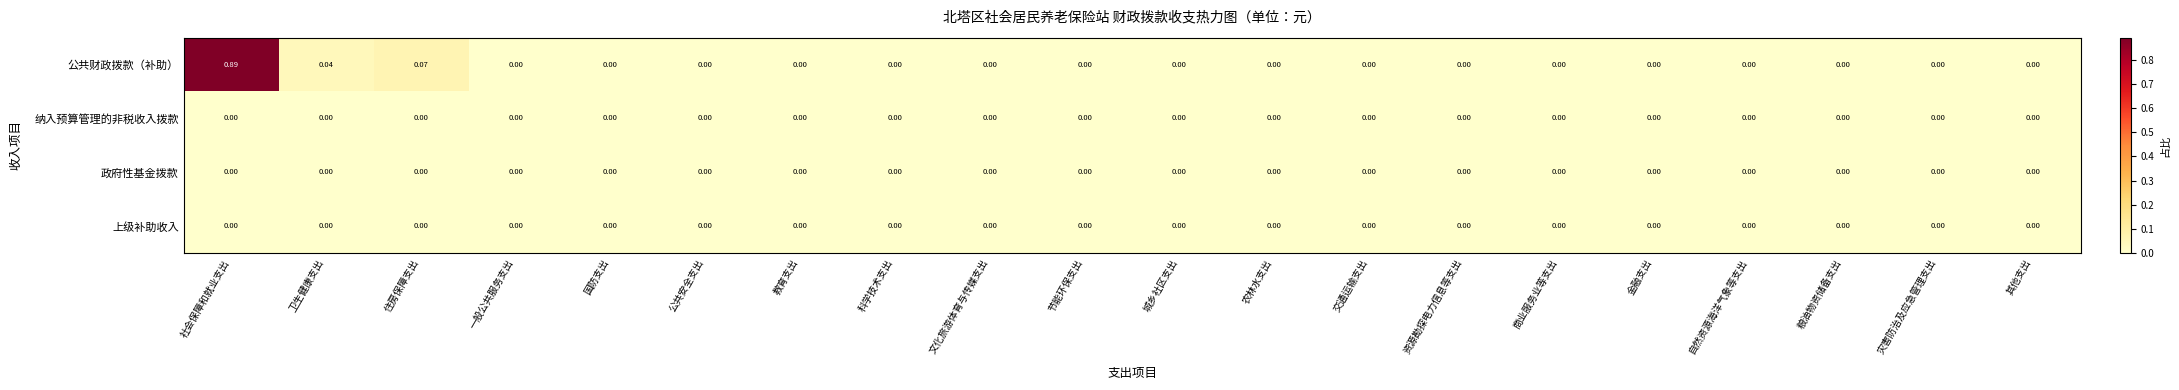

At which category is the sum across all series the highest?

社会保障和就业支出